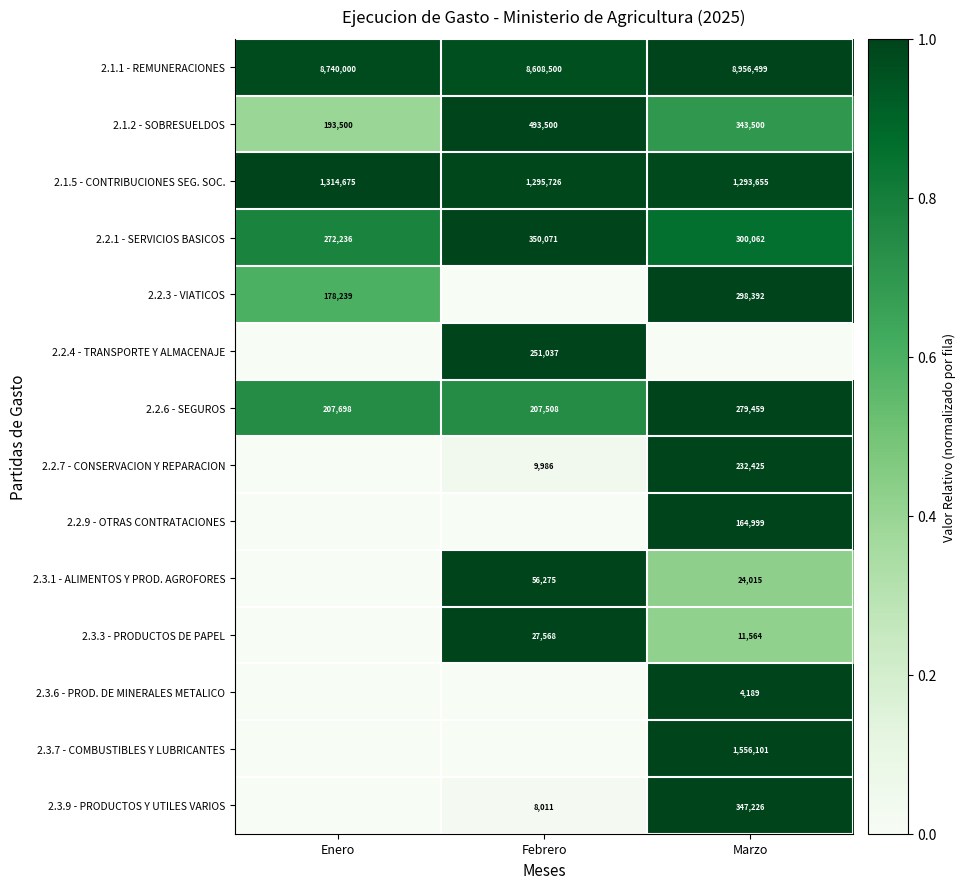

Which category has the highest value in the 2.2.6 - SEGUROS series?

Marzo